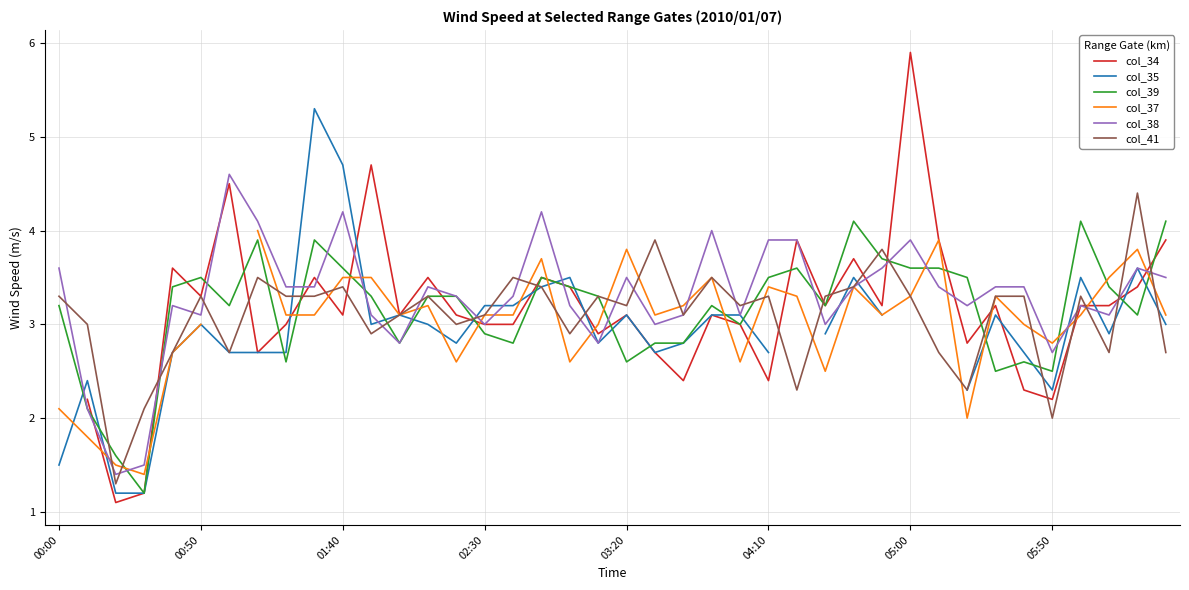

True or false: col_41 has a value of 5.2 at 19.

False